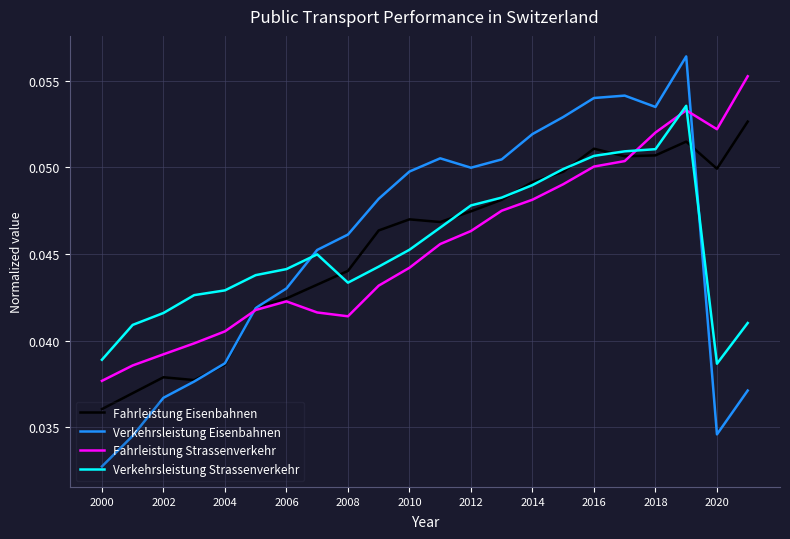

Which series has the widest spread of values?

Verkehrsleistung Eisenbahnen